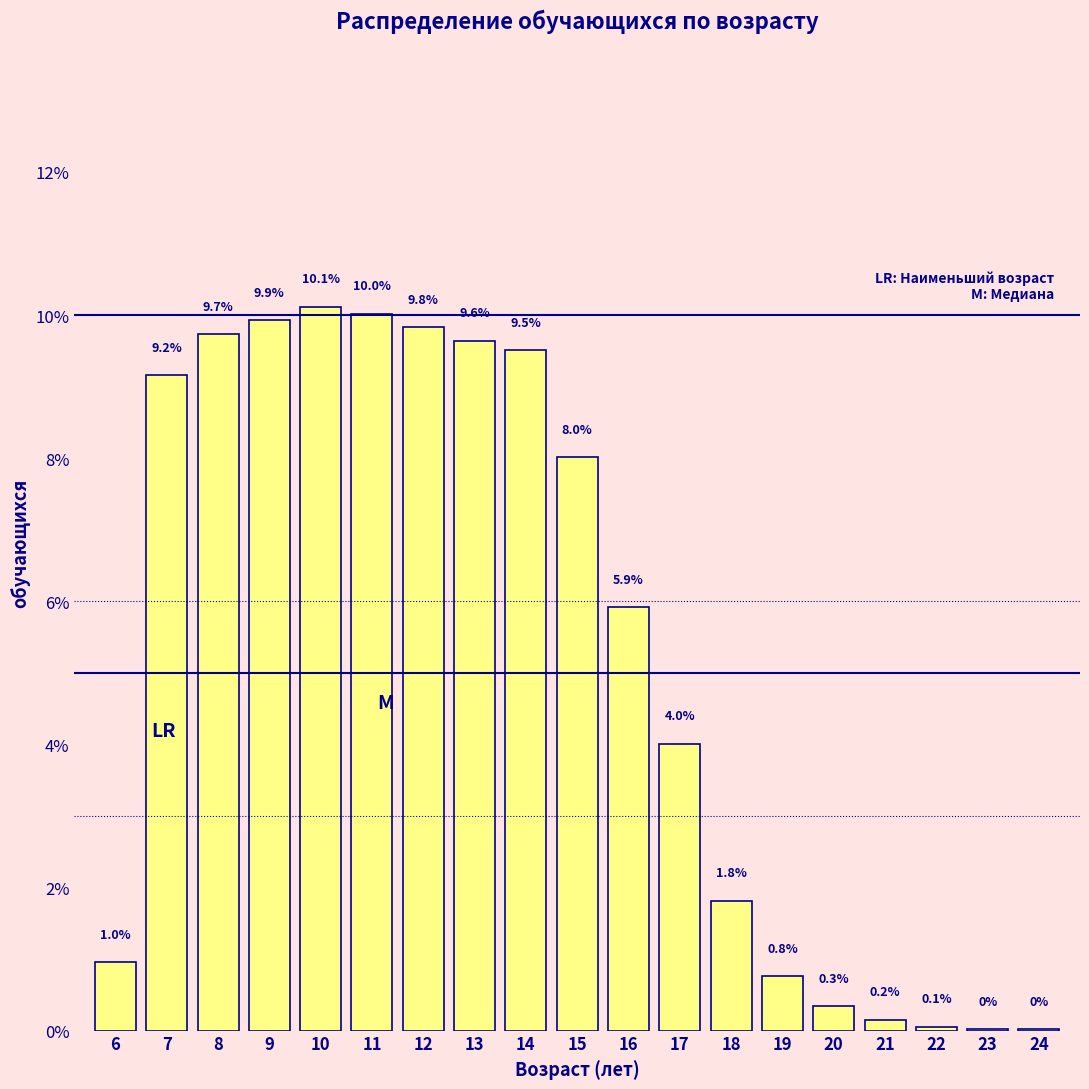

Where is the data nearest to the value 5?

16